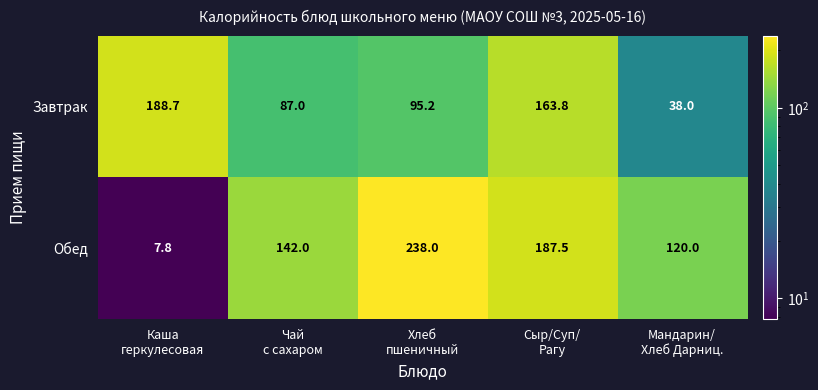

Between Сыр/Суп/
Рагу and Мандарин/
Хлеб Дарниц., which series saw the biggest shift?

Завтрак